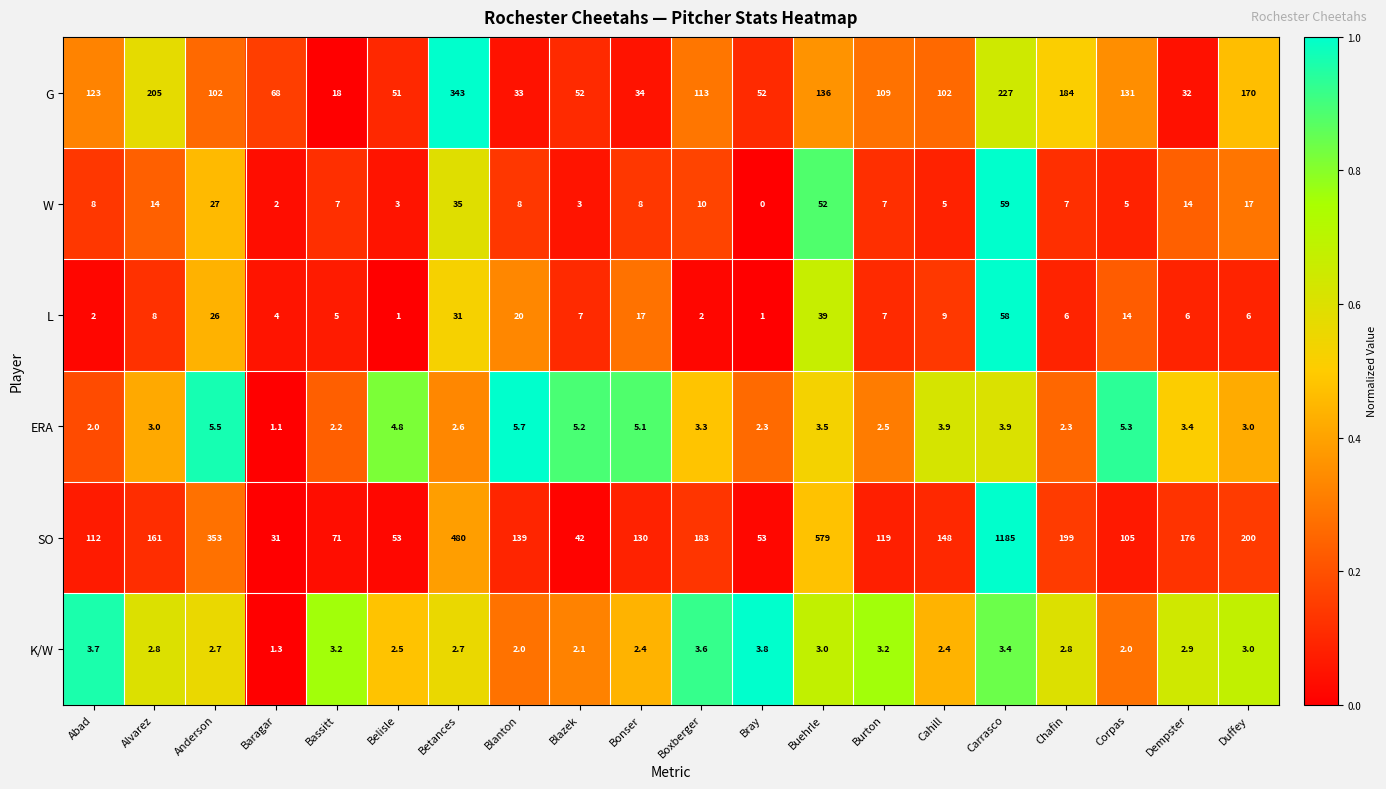

Which series changed the most between Belisle and Carrasco?

SO